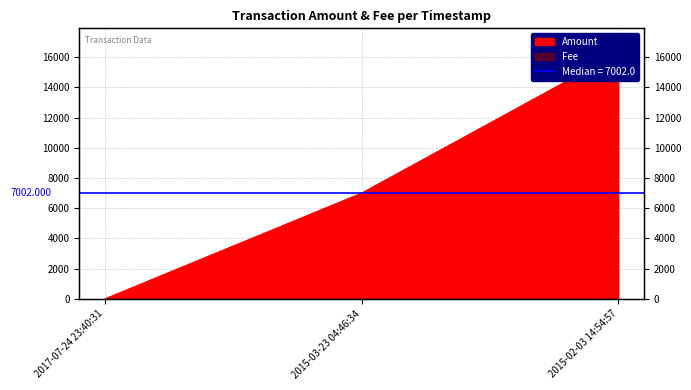

Reading right to left, transcribe all the data shown in this chart.

2015-02-03 14:54:57=16289	2015-03-23 04:46:34=7002	2017-07-24 23:40:31=0